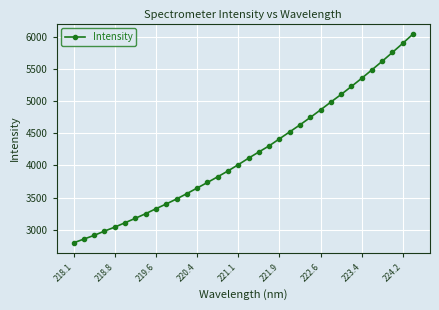

What is the value of the 13th point from the left?

3647.9